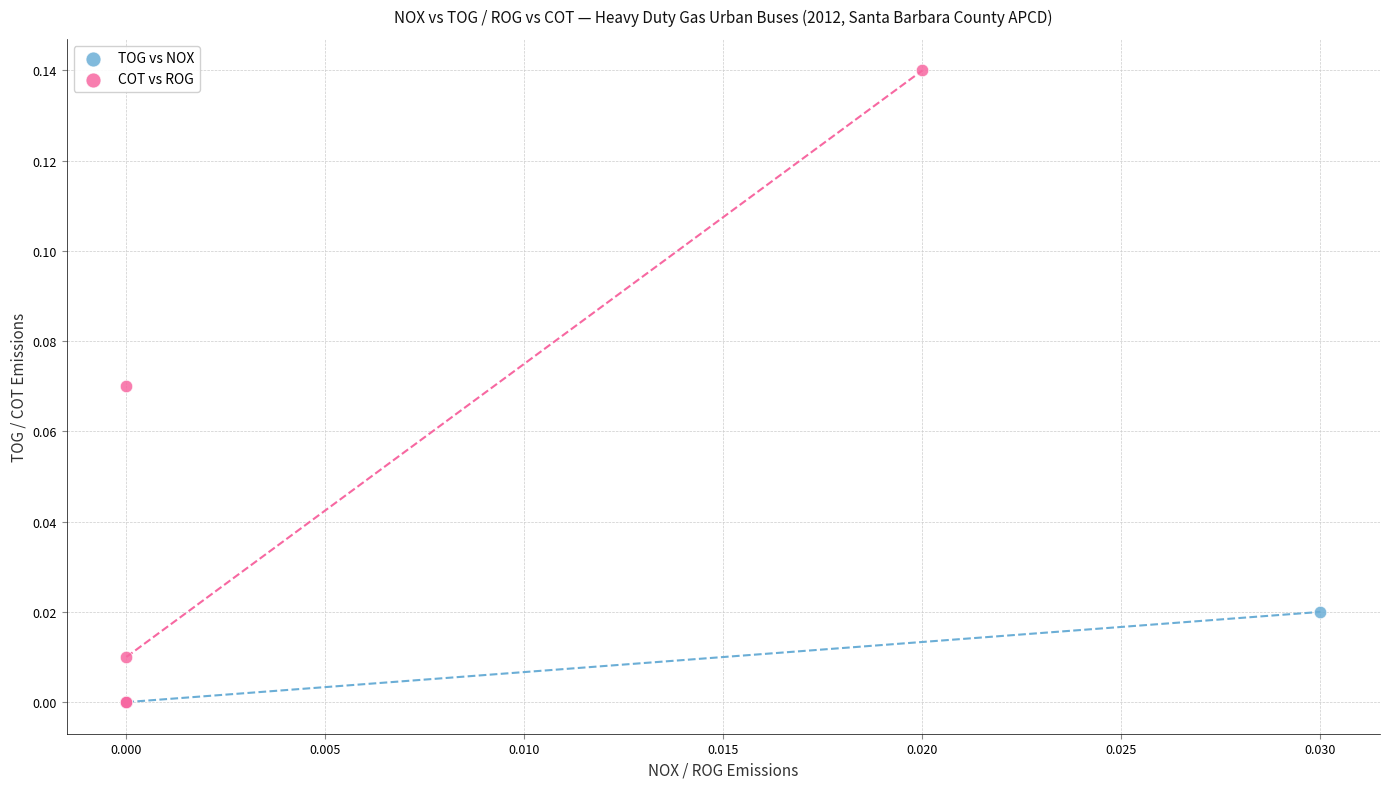

Which series reaches the maximum Y coordinate?

COT vs ROG